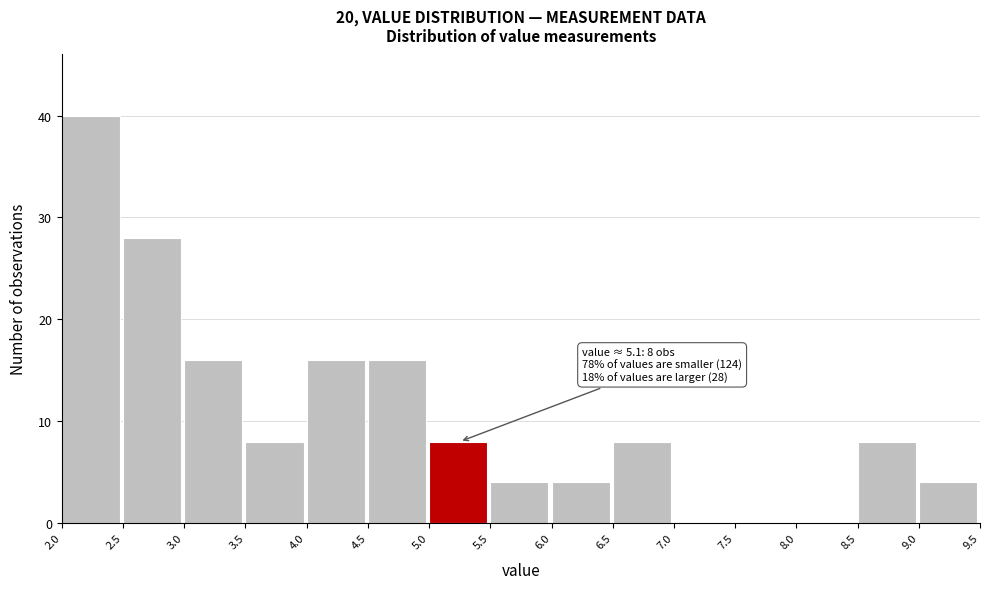

Over which range of the x-axis is the bar tallest?

2.0 to 2.5